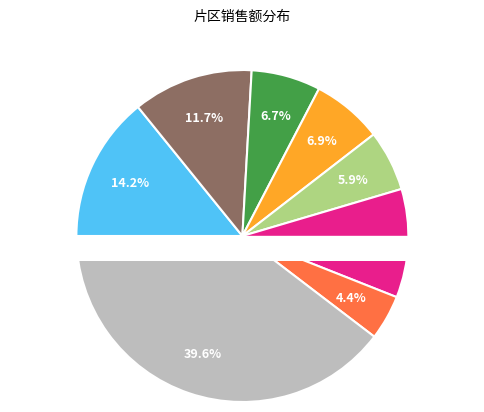

Rank the categories by value from lowest to highest.

城郊一片, 城郊二片, 东南片区, 北门片区, 新津片区, 西门片区, 城中片区, 旗舰片区